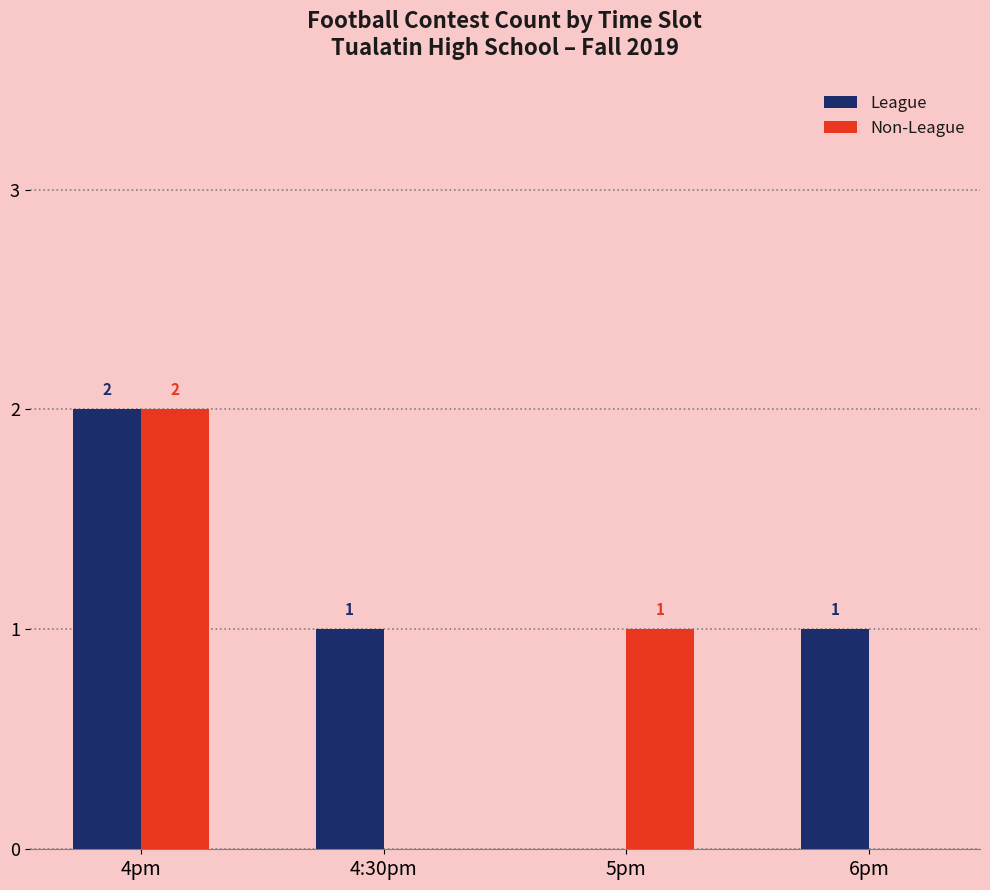

How many series are shown in this chart?

2